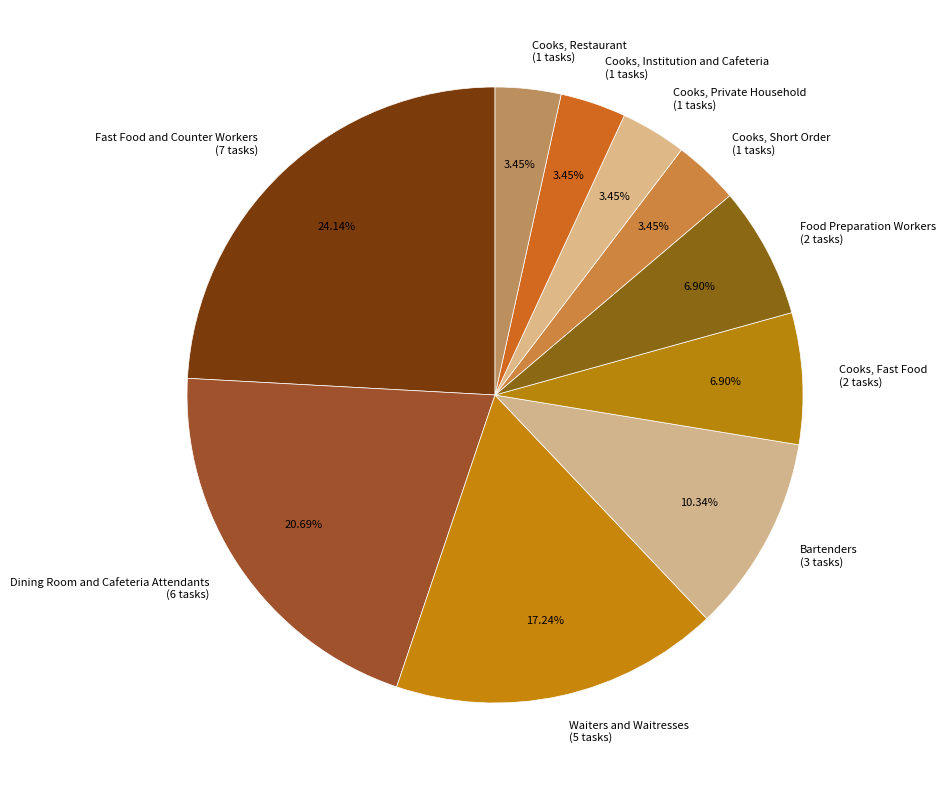

Which has a higher value, Bartenders (3 tasks) or Cooks, Restaurant (1 tasks)?

Bartenders (3 tasks)